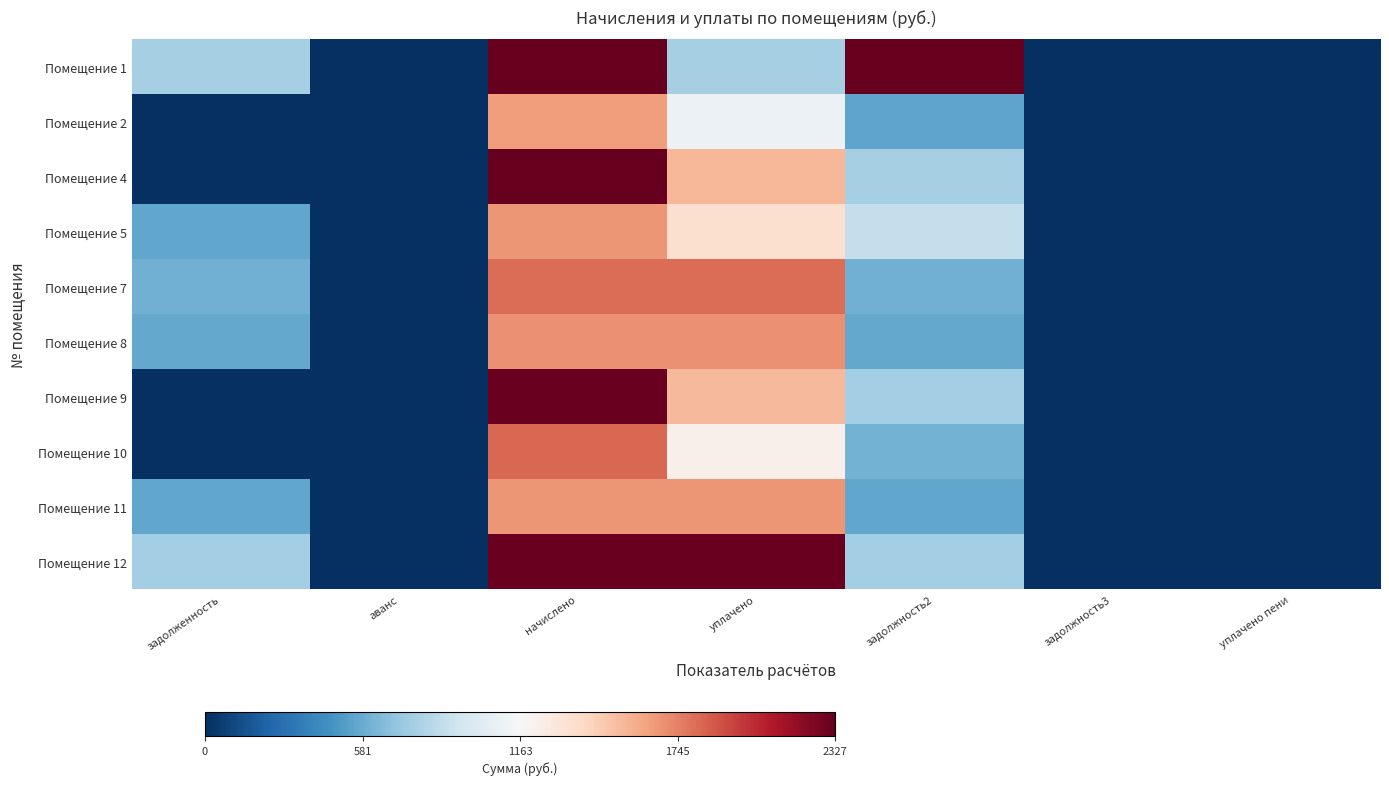

At which category is the sum across all series the highest?

начислено